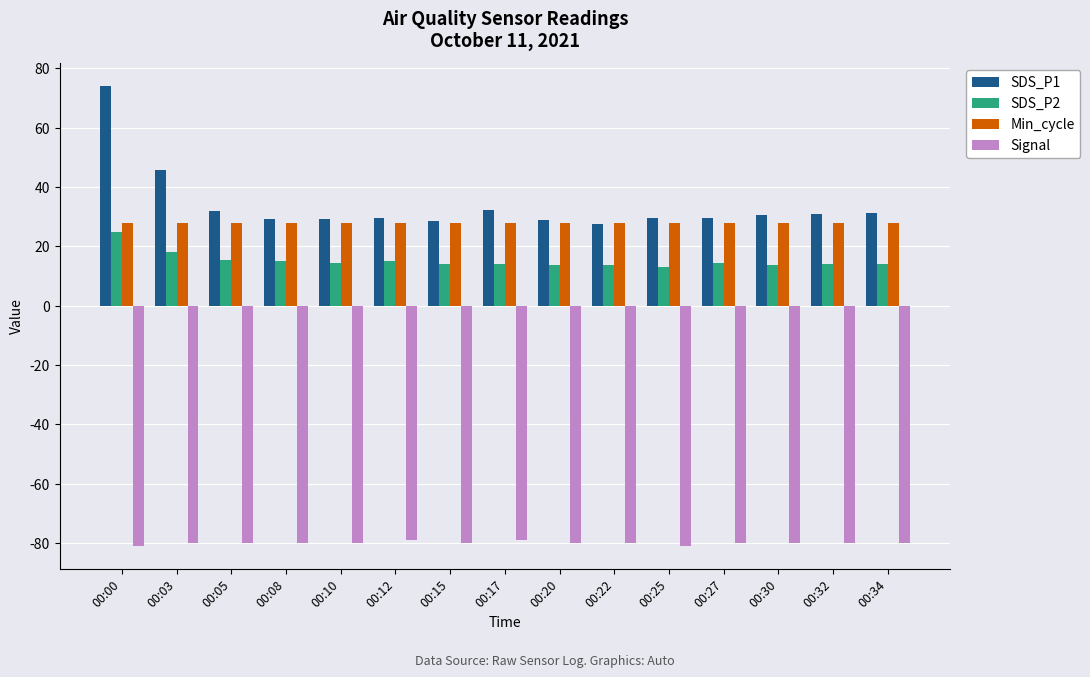

At which category is the sum across all series the highest?

00:00